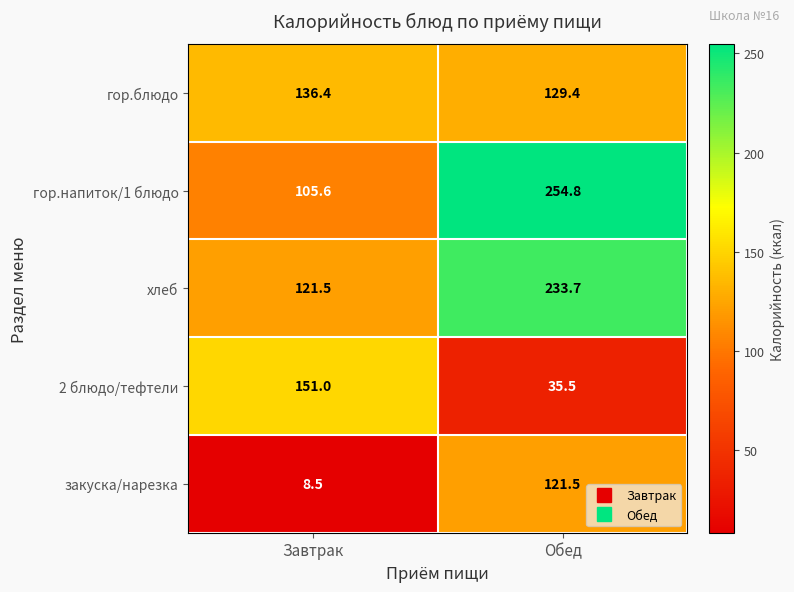

The 2 блюдо/тефтели series shows 40.8 at Завтрак. True or false?

False